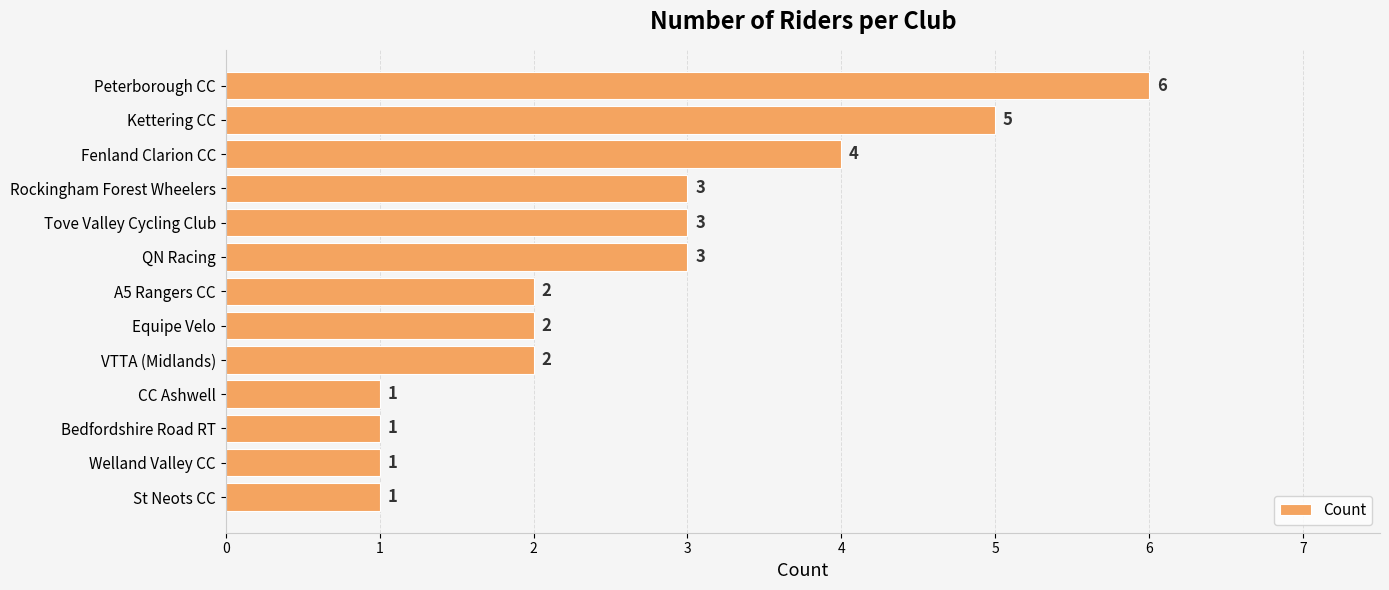

The chart shows a value of 0 at CC Ashwell. True or false?

False